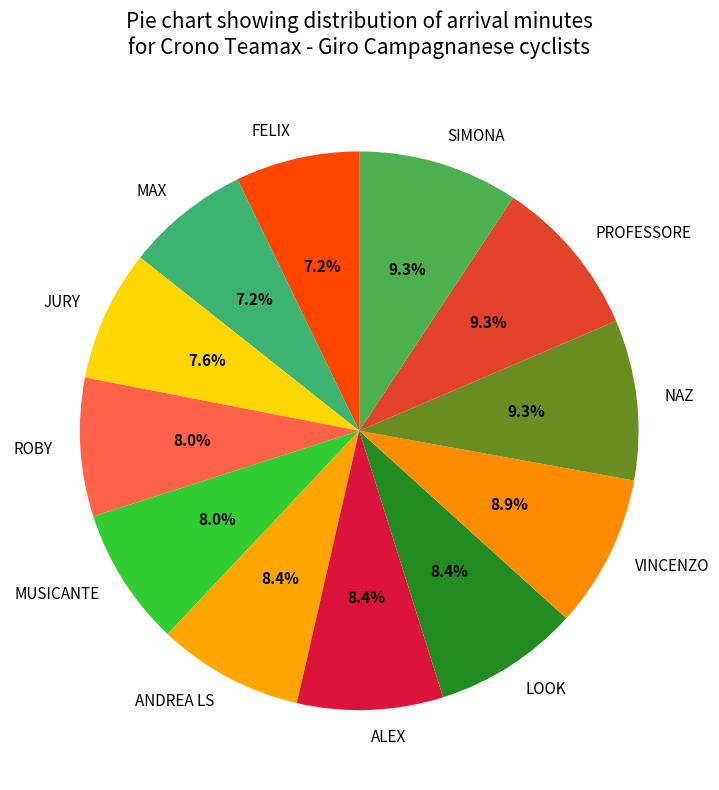

To the nearest percent, what percentage of the pie is PROFESSORE?

9%